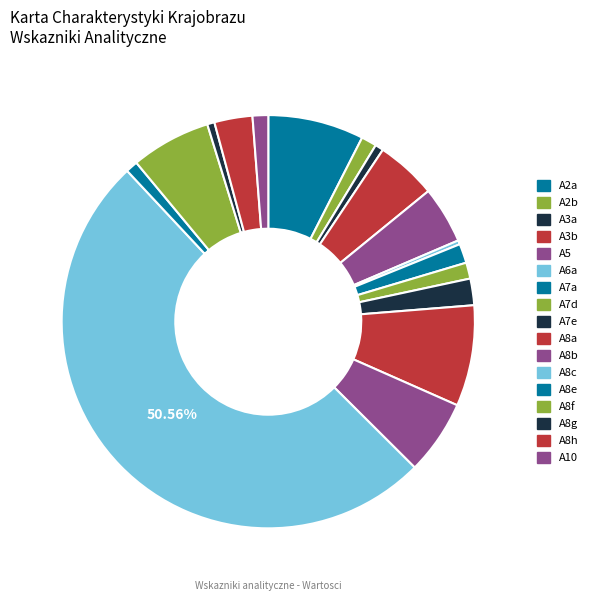

Approximately how many times larger is the value at A2b compared to A7d?

1.0